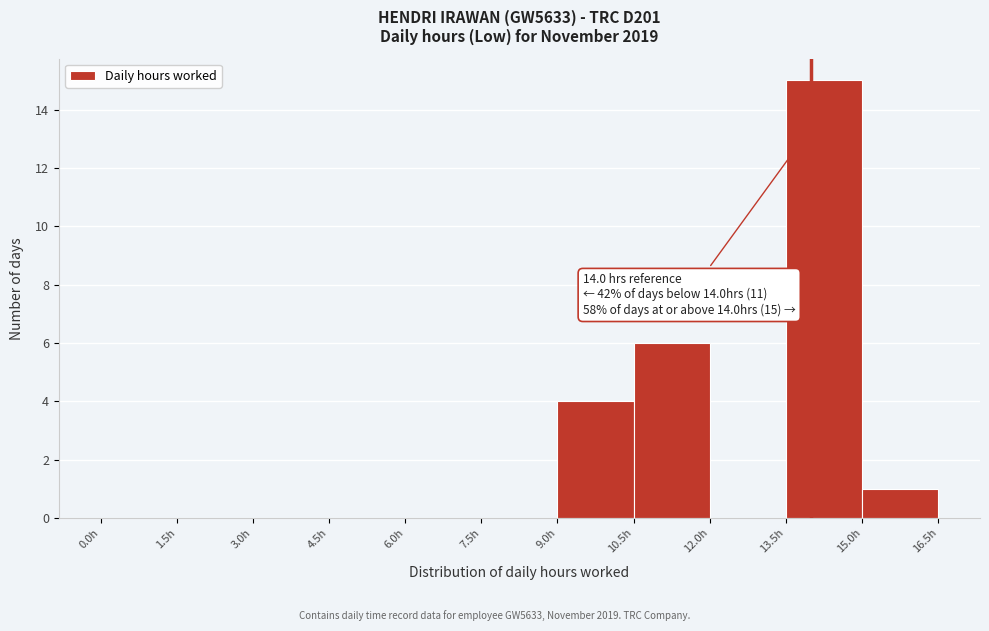

Which range on the x-axis has the tallest bar?

13.5 to 15.0